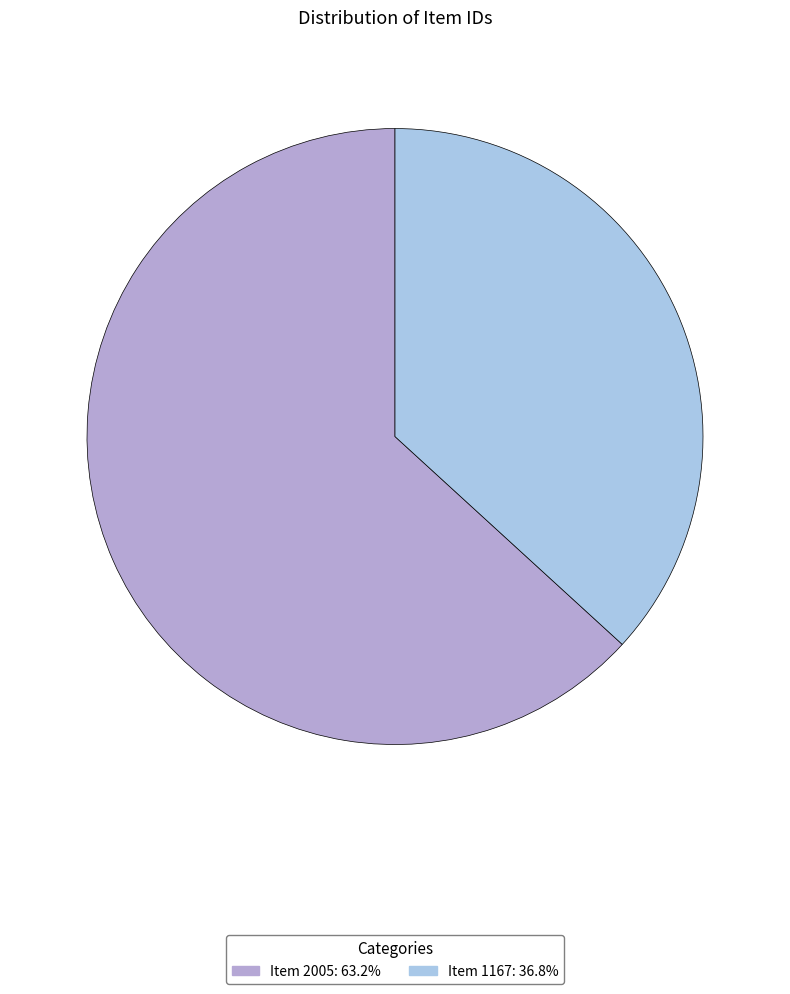

What is the ratio of the value at Item 1167: 36.8% to the value at Item 2005: 63.2%?

0.6